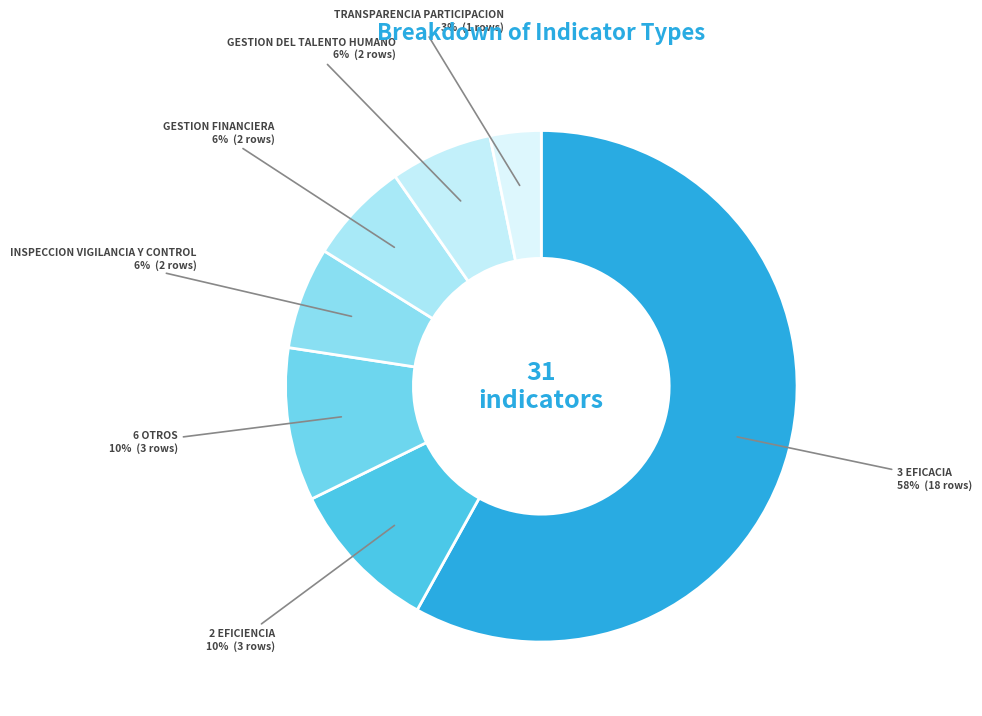

How many slices are in this pie chart?

7